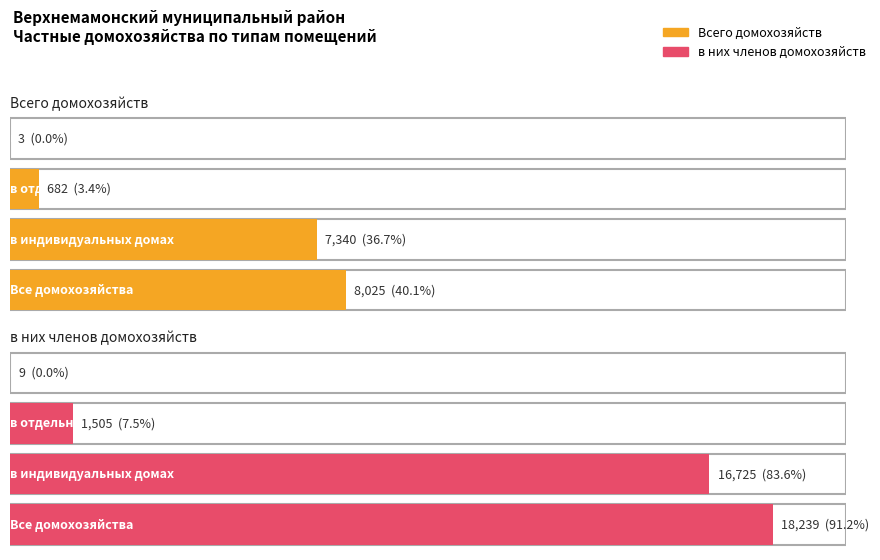

Which has a higher value, в коммунальных квартирах or Все домохозяйства?

Все домохозяйства